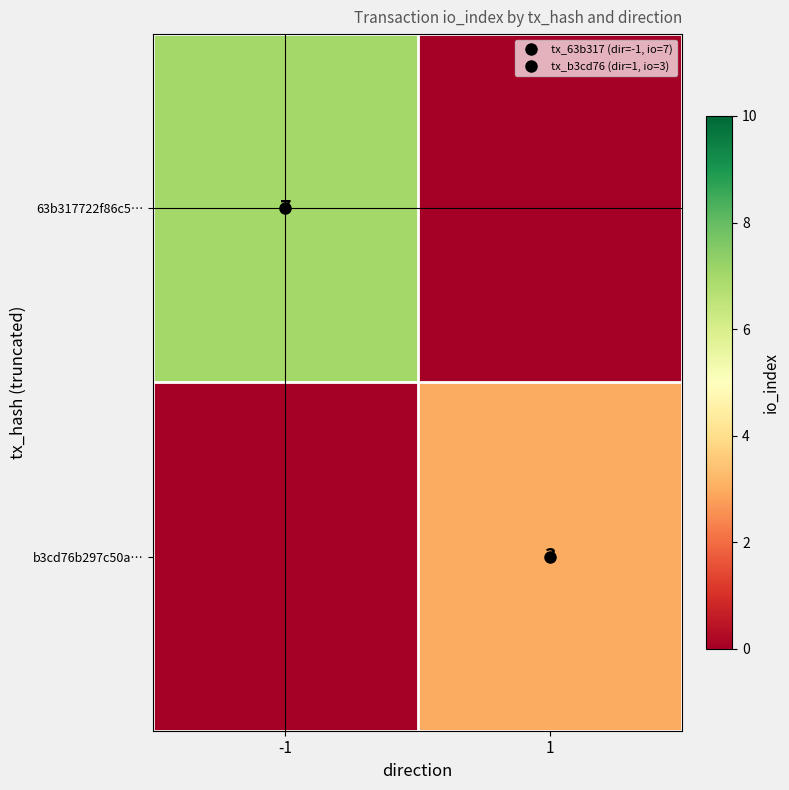

What is the spread (max minus min) of values at -1?

7